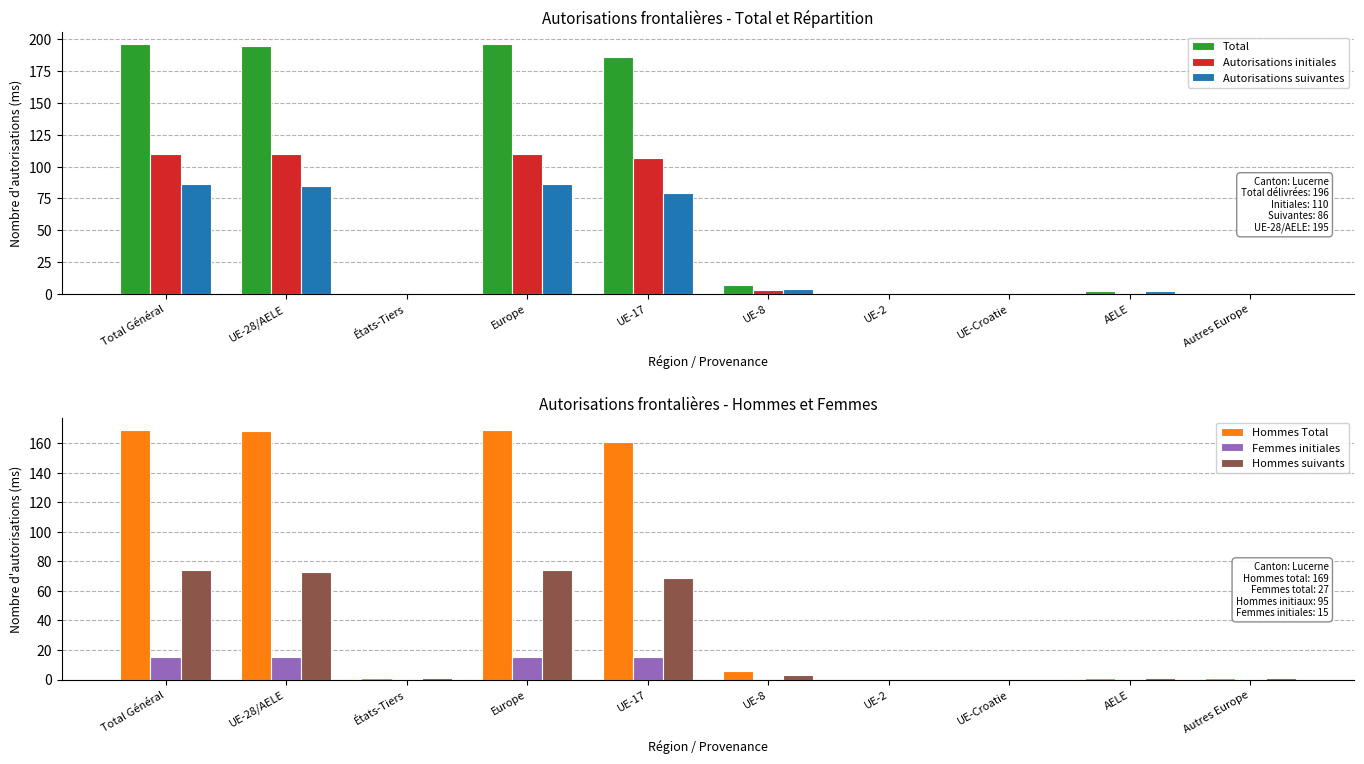

How many data points does each series have?

10